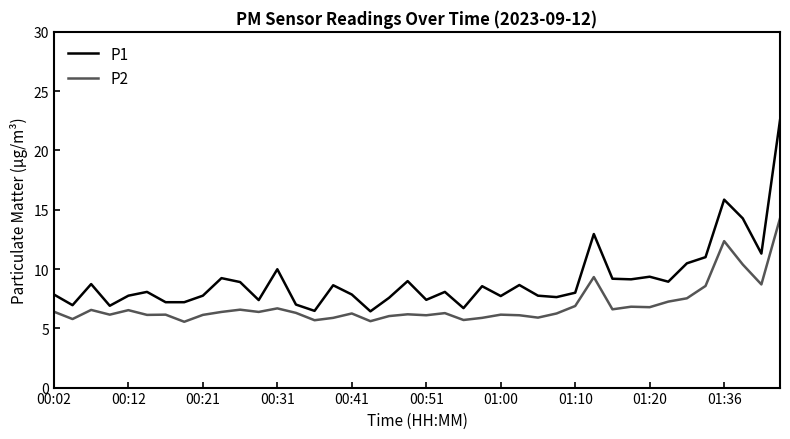

What is the difference between the maximum and minimum values in the P1 series?

16.1